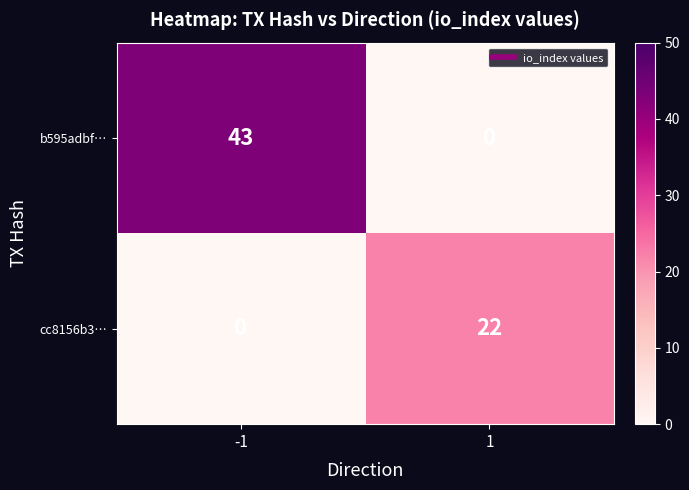

What is the sum of all cc8156b3… values?

22